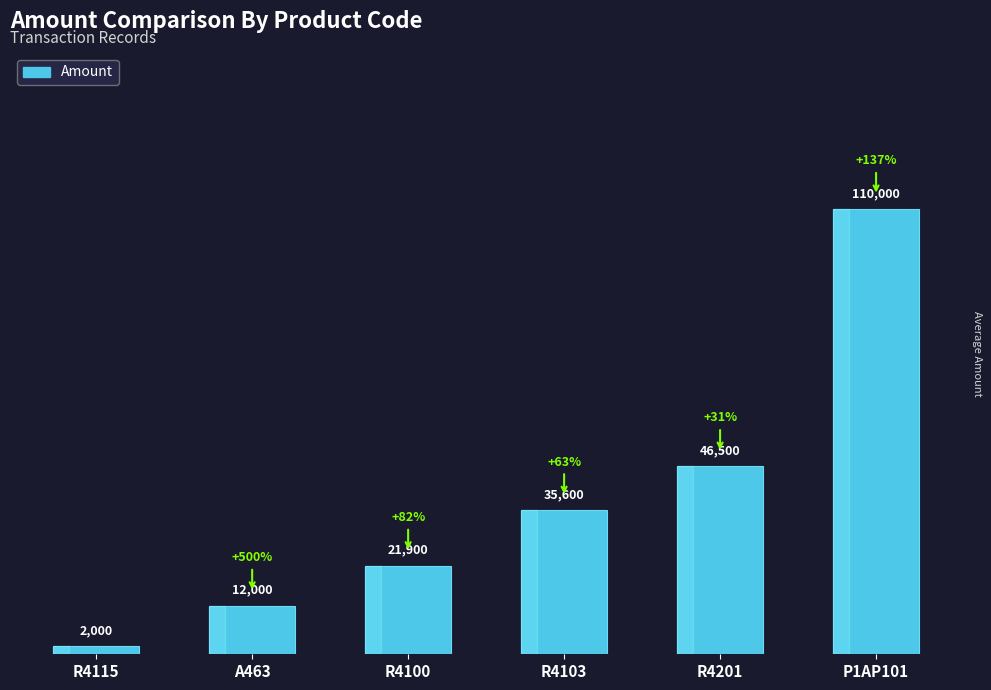

At which category does the chart reach its peak across all series?

P1AP101